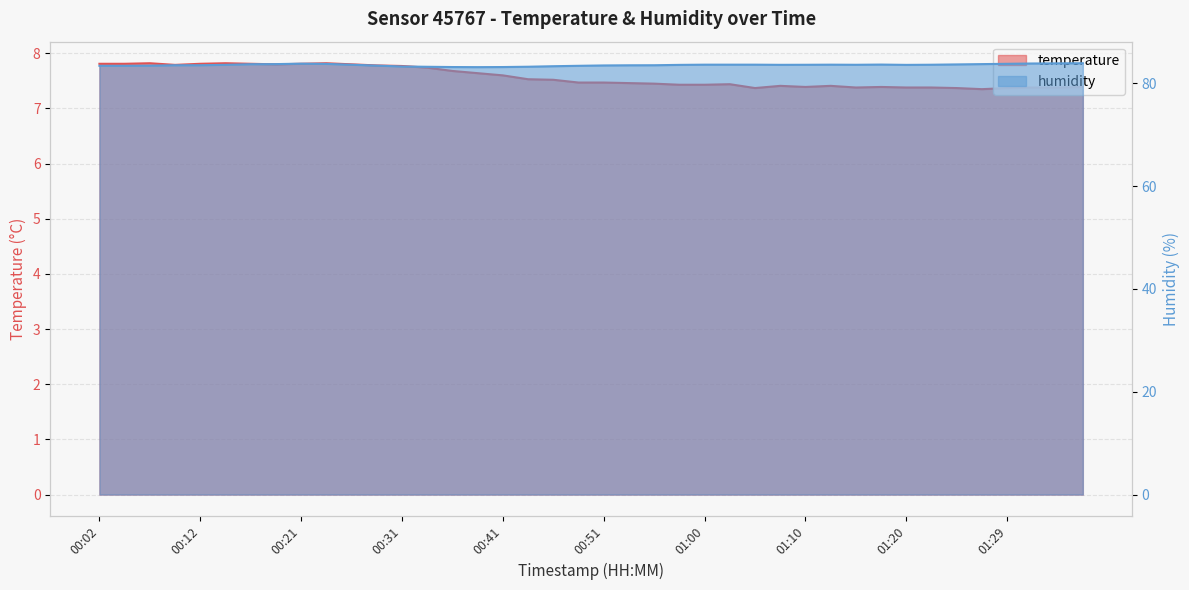

List the series in order of their overall mean, lowest first.

temperature, humidity